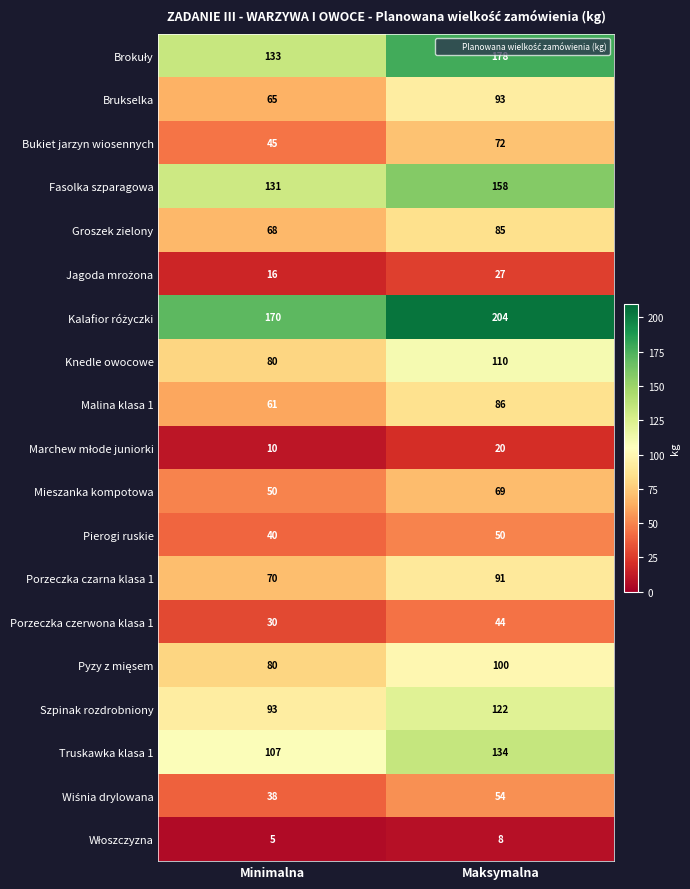

What is the maximum value shown in the chart?

204